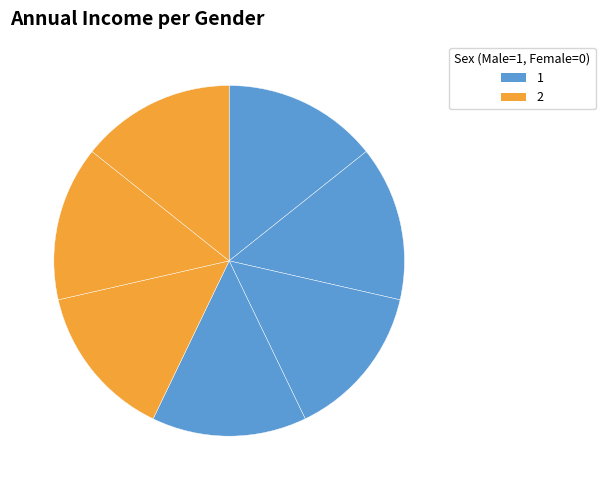

How many slices are in this pie chart?

7